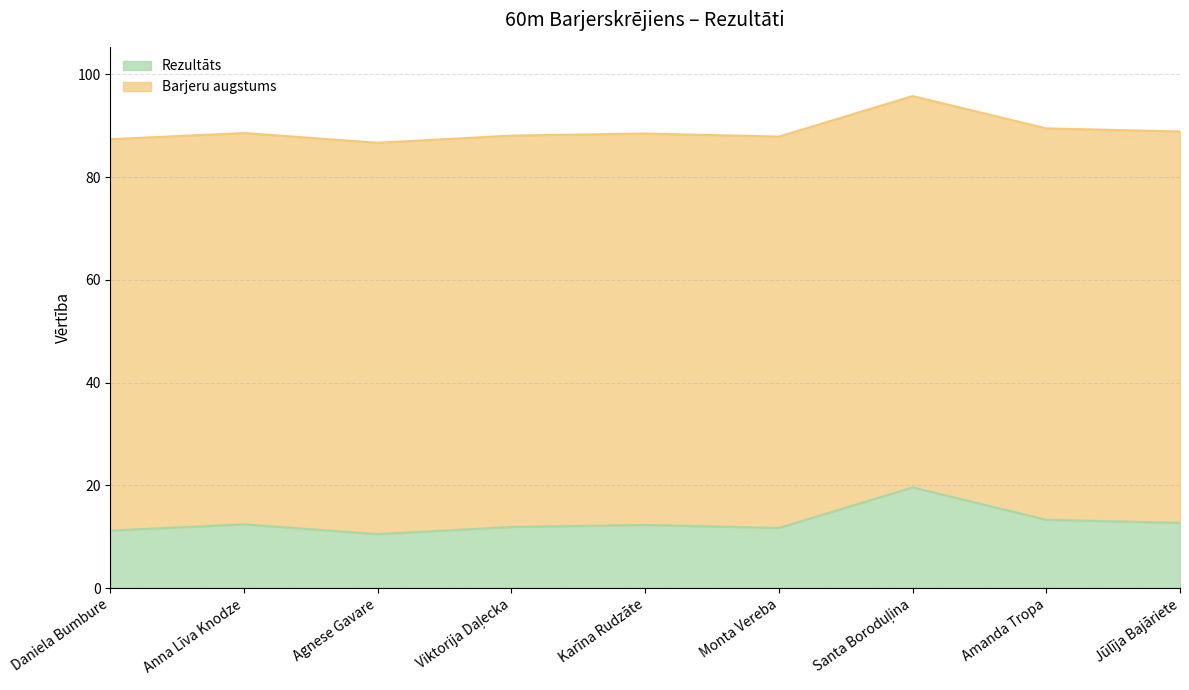

Which label corresponds to the largest value in the chart?

Santa Boroduļina